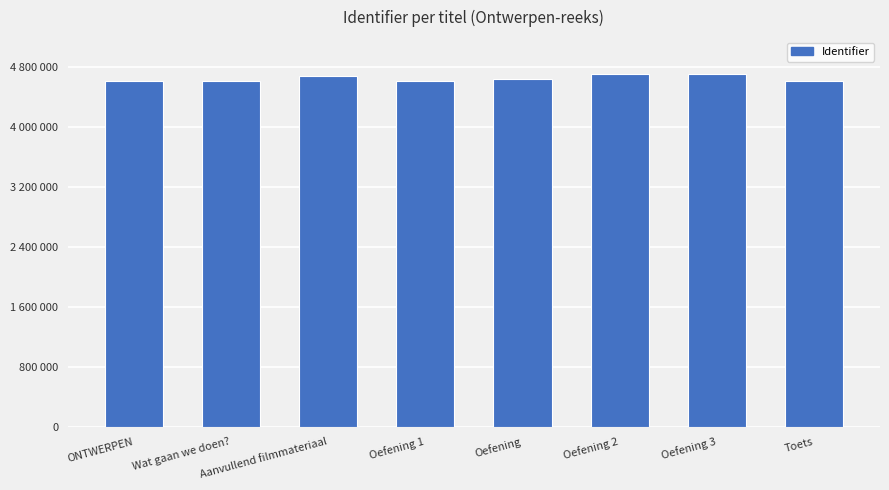

List the labels in order of value, largest first.

Oefening 3, Oefening 2, Aanvullend filmmateriaal, Oefening, Toets, Oefening 1, Wat gaan we doen?, ONTWERPEN